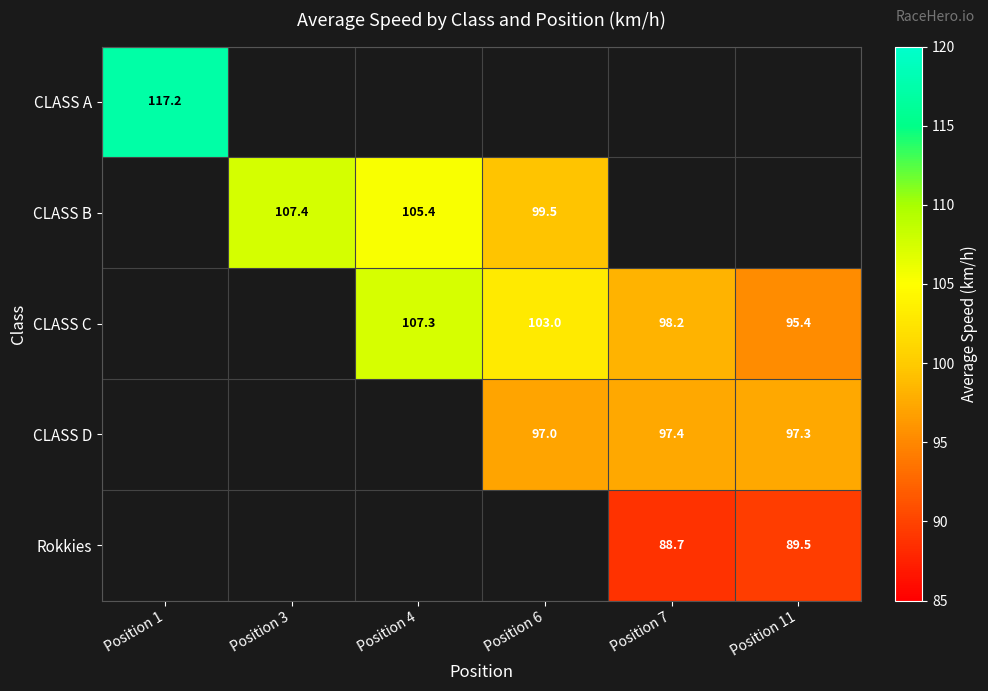

The value of CLASS C at Position 11 is 37.2. True or false?

False